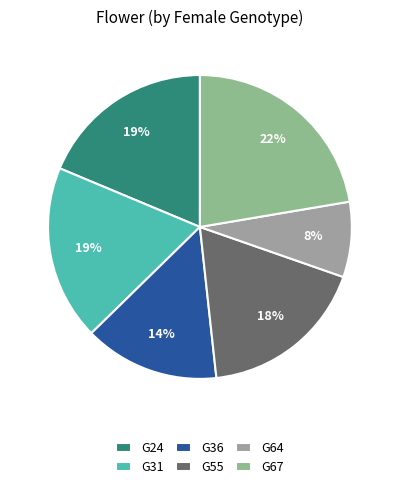

To the nearest percent, what is the difference between the largest and smallest slice percentages?

14%